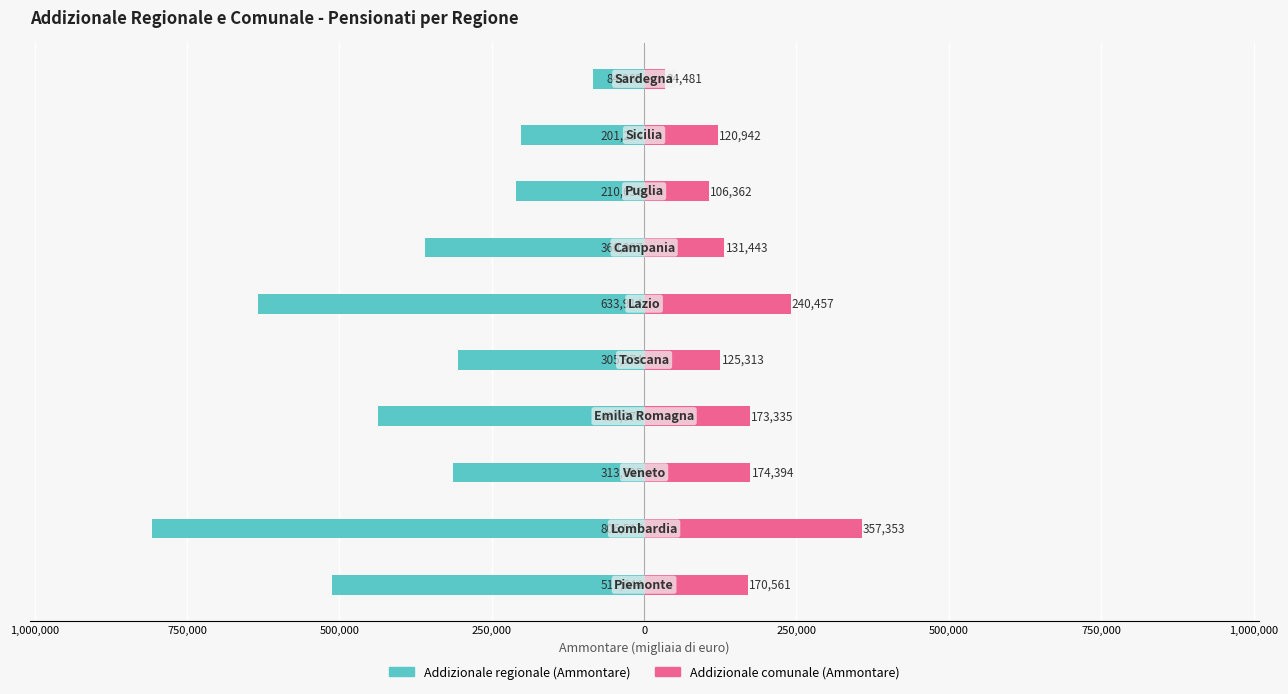

List the series in order of their overall mean, lowest first.

Addizionale regionale (Ammontare), Addizionale comunale (Ammontare)